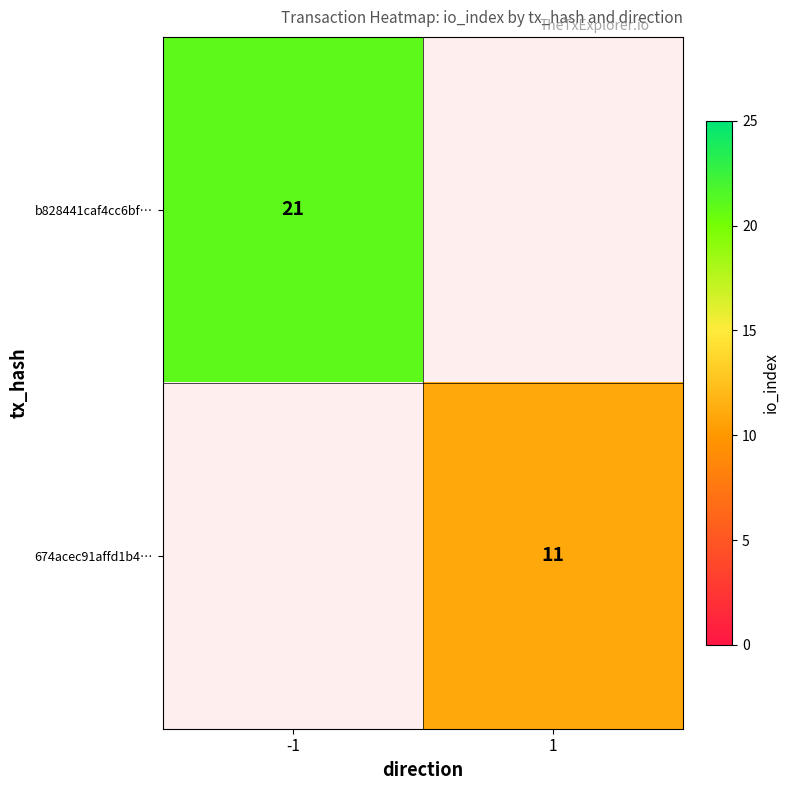

True or false: b828441caf4cc6bf… has a value of 21 at -1.

True